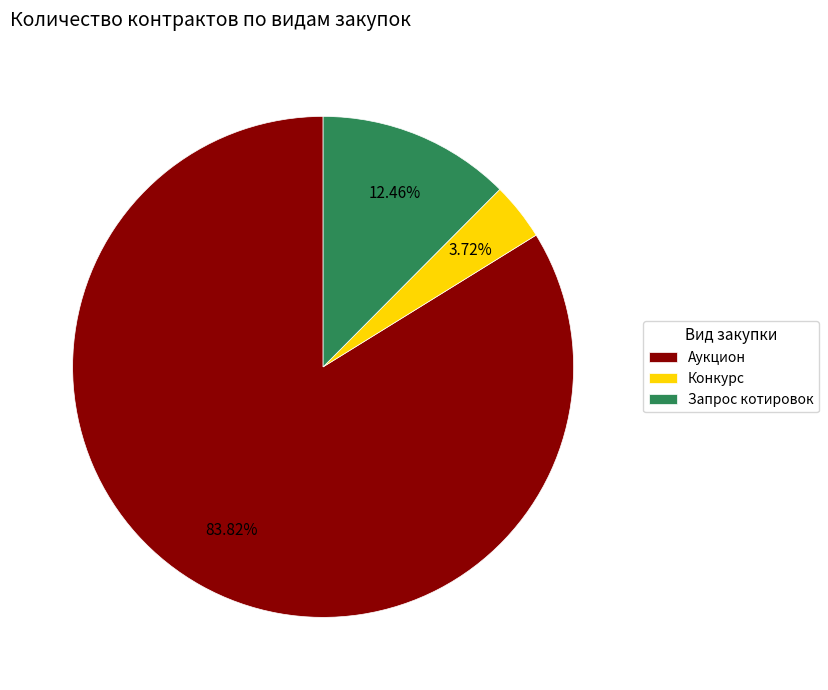

Which slice is the smallest?

Конкурс